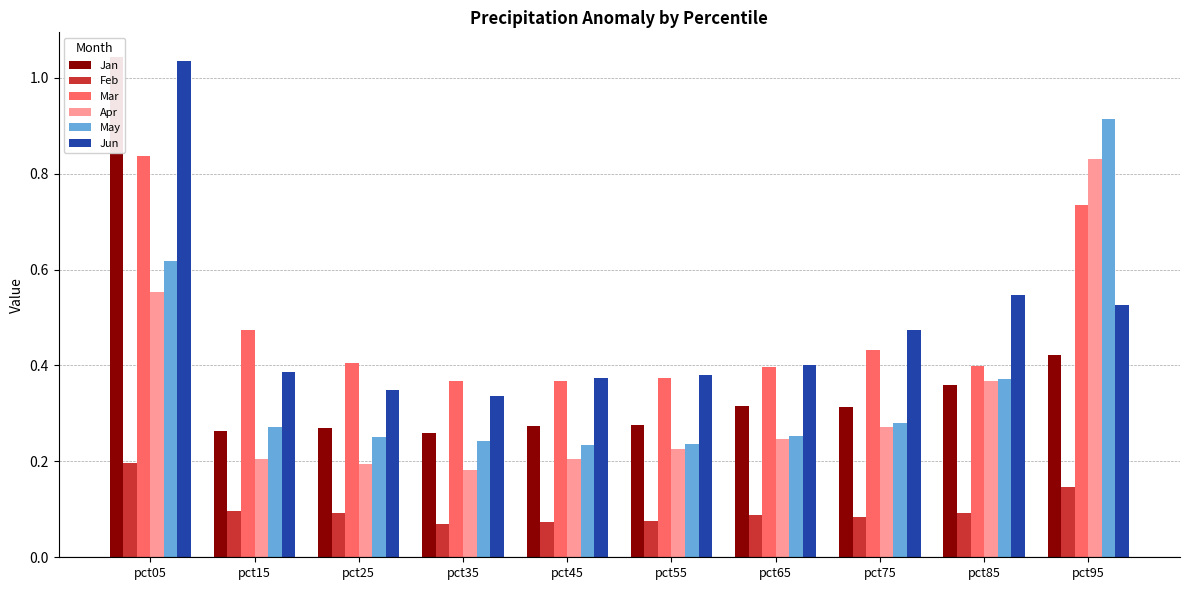

At pct75, list the series in order from largest to smallest.

Jun, Mar, Jan, May, Apr, Feb